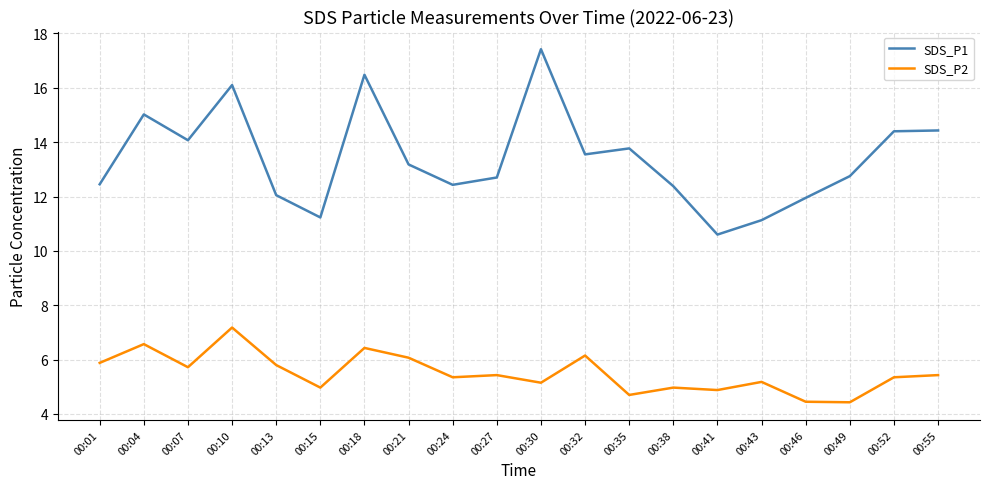

Which series has the largest total across all categories?

SDS_P1